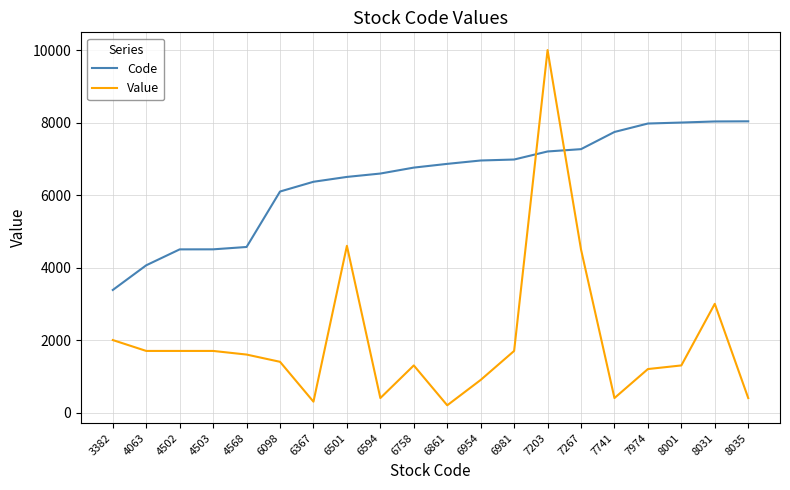

True or false: Code and Value intersect in this chart.

True